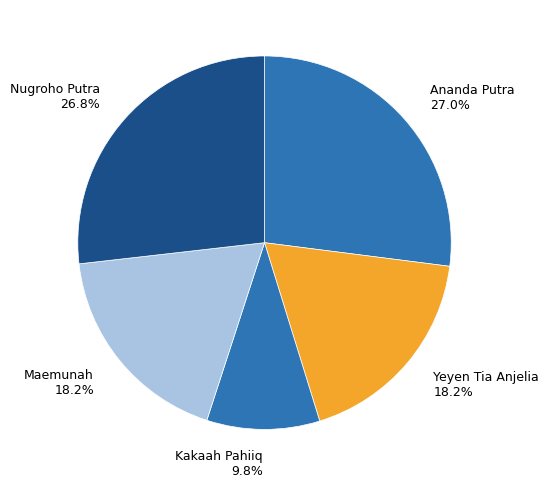

Approximately how many times larger is the value at Yeyen Tia Anjelia compared to Maemunah?

1.0